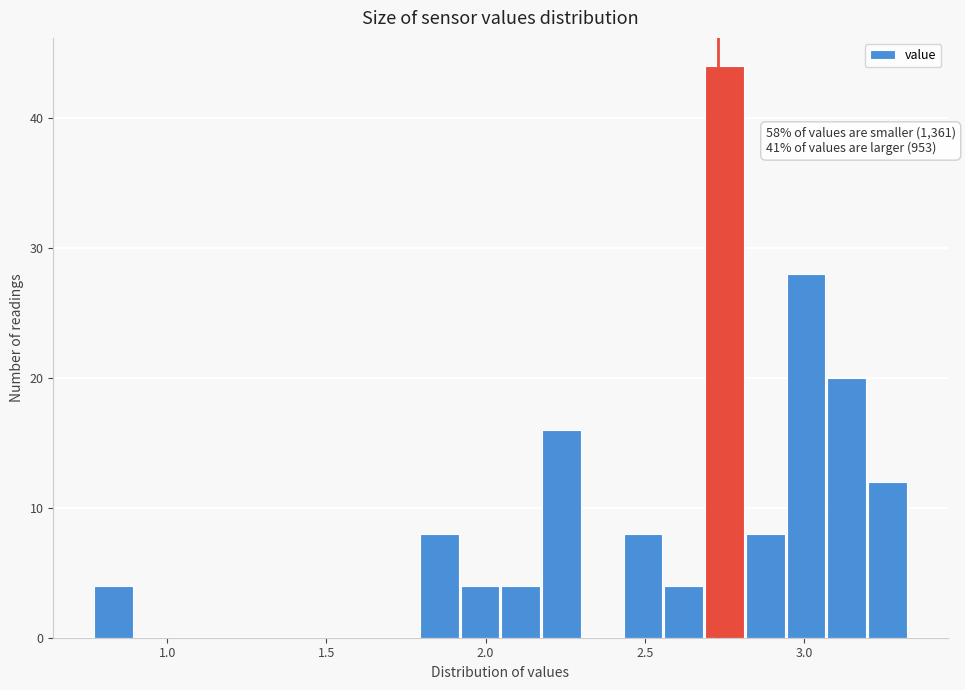

Read against the x-axis, roughly where is the centre of the tallest bar?

2.75